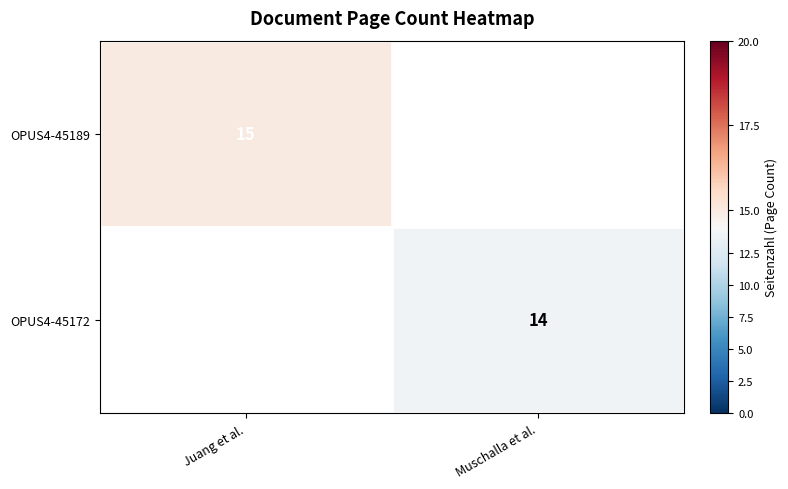

How many data points does each series have?

2